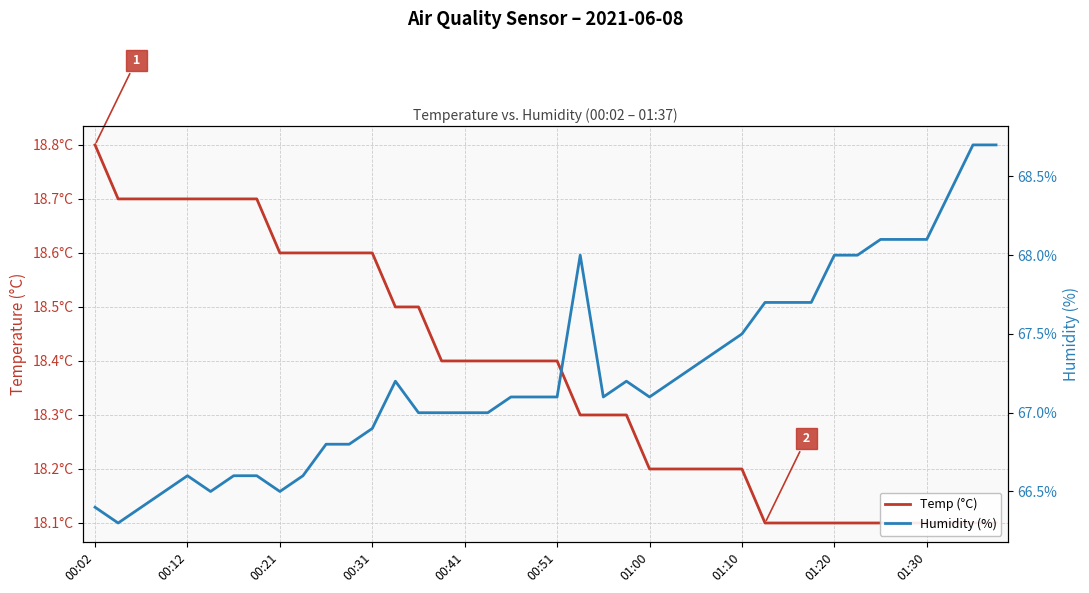

True or false: Temp (°C) and Humidity (%) cross at least once.

False